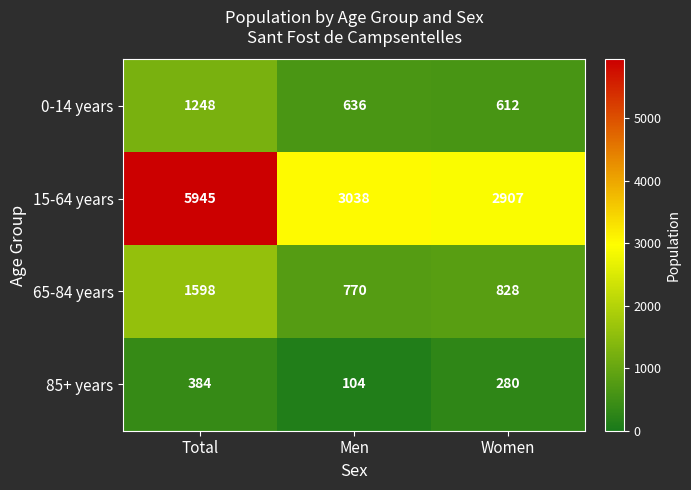

What is the difference between the maximum and minimum values in the 85+ years series?

280